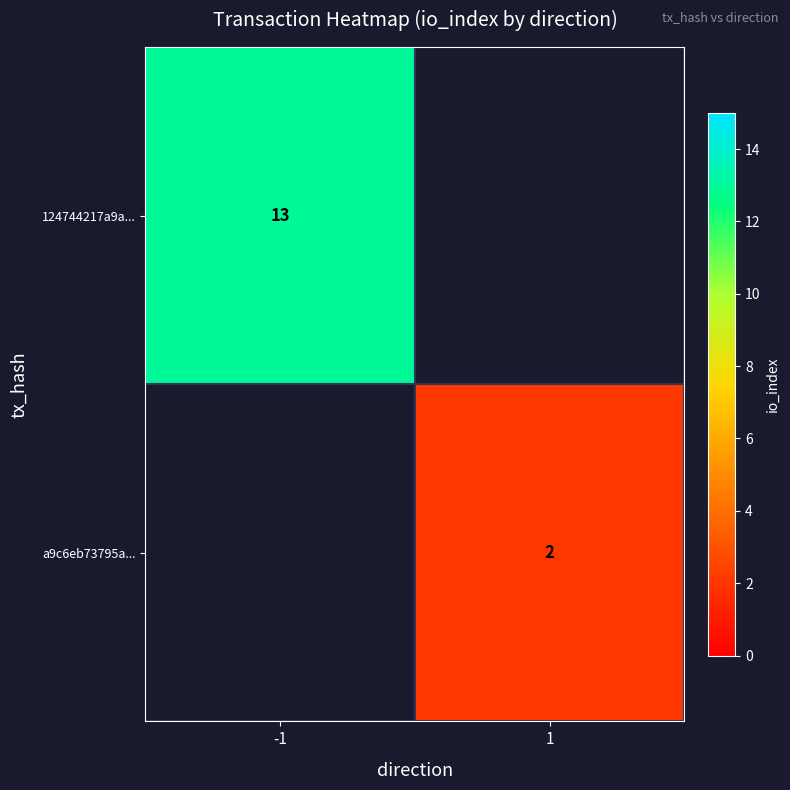

Which has a higher value, 1 or -1?

-1